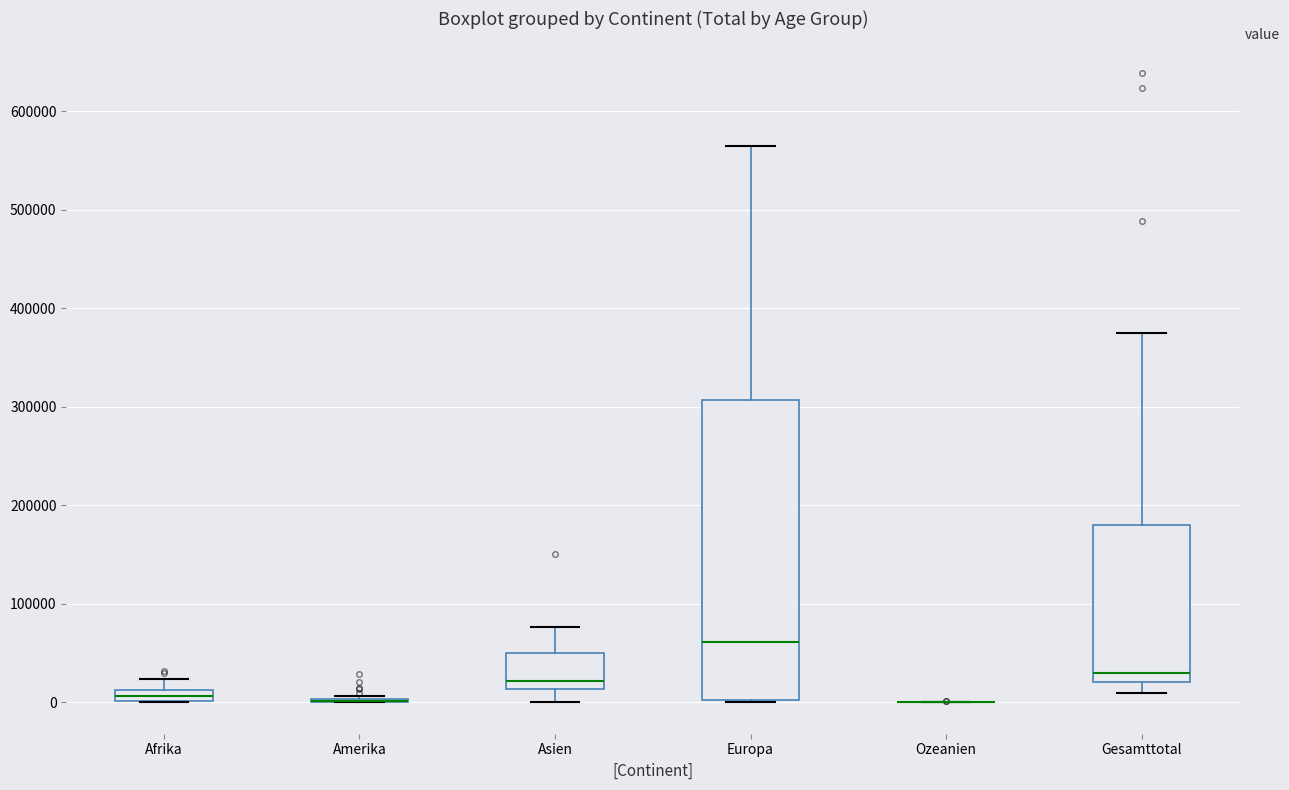

Which box is the tallest, from its lower edge to its upper edge?

Europa